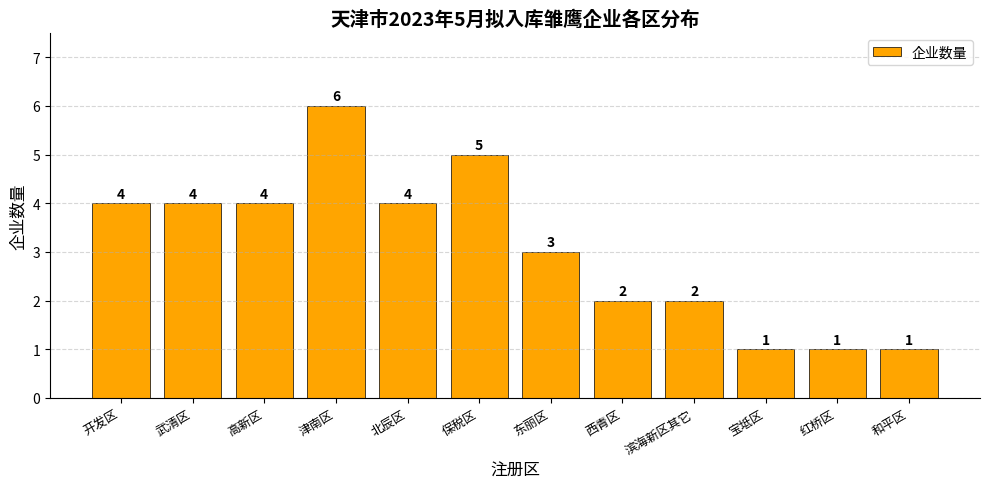

What is the change in value from 开发区 to 滨海新区其它?

-2